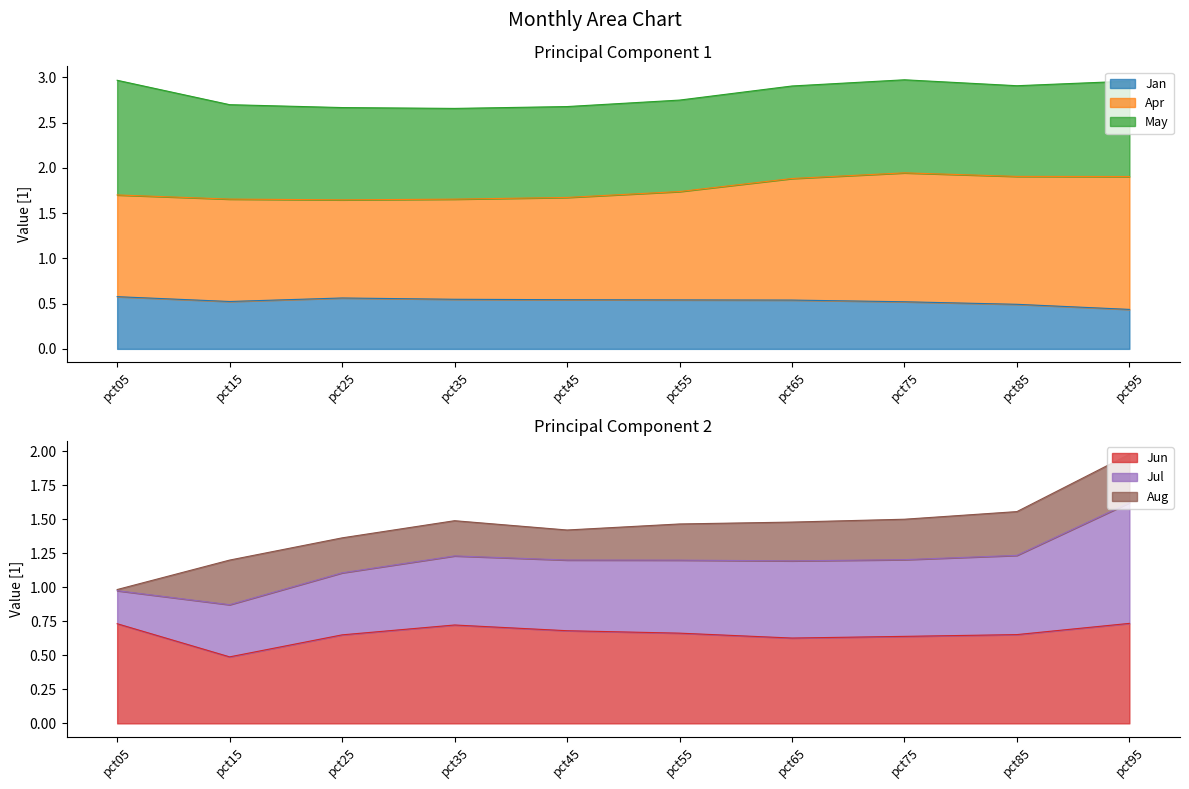

The Jun series shows 1.0 at pct45. True or false?

False